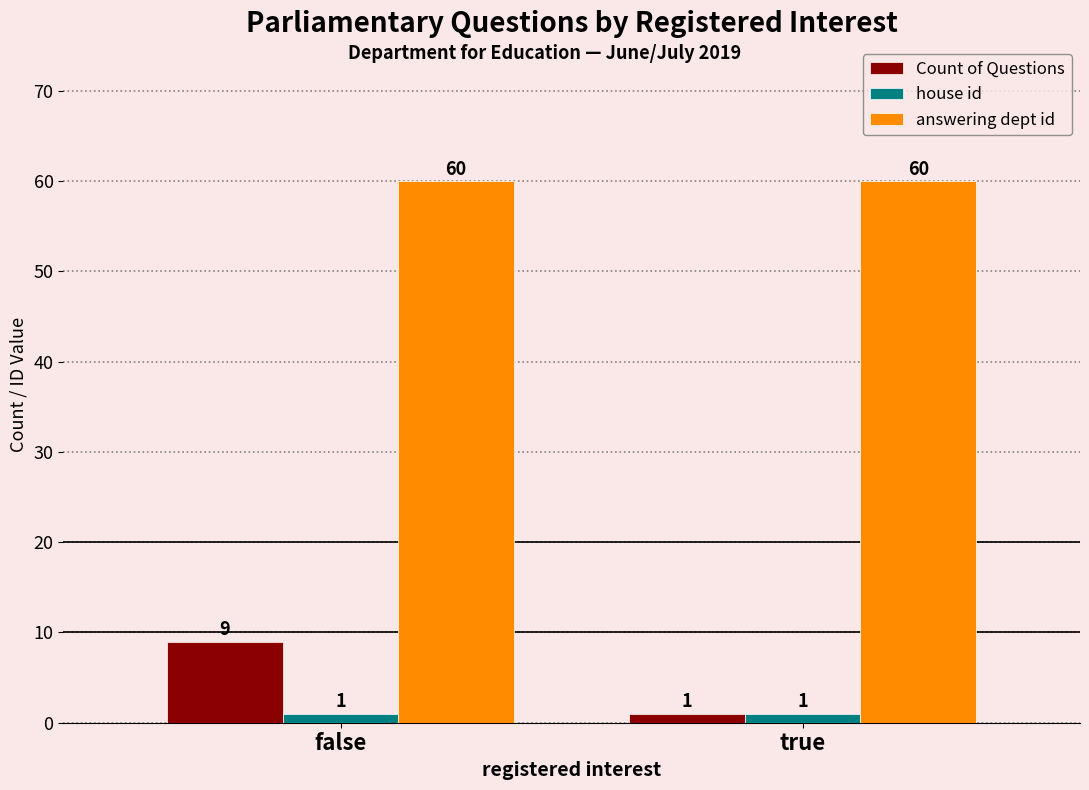

Which series has the largest total across all categories?

answering dept id